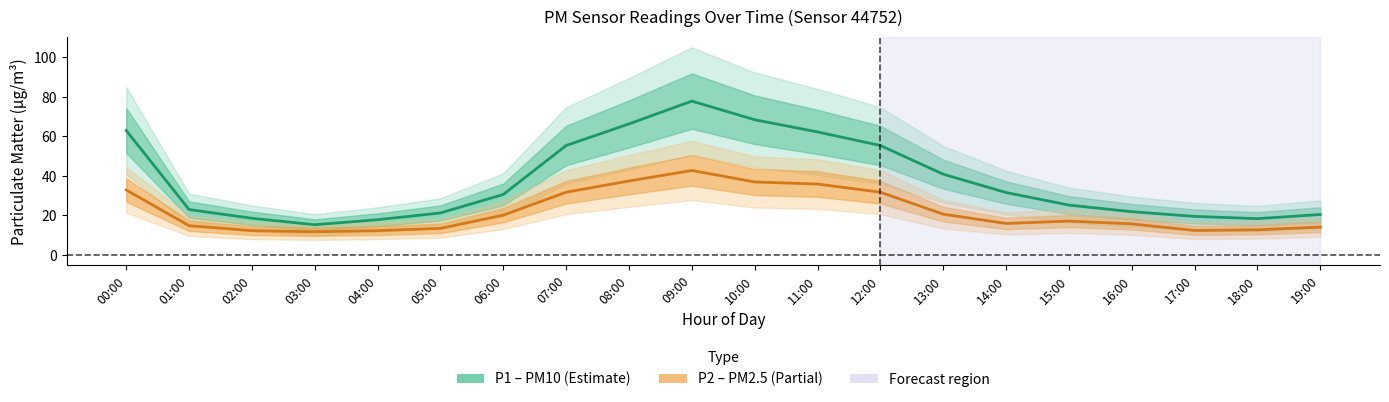

Reading left to right, extract all data points from this chart.

P1 (PM10): 00:00=63.0	01:00=23.0	02:00=18.6	03:00=15.3	04:00=17.9	05:00=21.3	06:00=30.6	07:00=55.4	08:00=66.3	09:00=77.9	10:00=68.5	11:00=62.3	12:00=55.4	13:00=40.9	14:00=31.6	15:00=25.2	16:00=21.9	17:00=19.5	18:00=18.4	19:00=20.5
P2 (PM2.5): 00:00=32.9	01:00=14.8	02:00=12.3	03:00=11.7	04:00=12.3	05:00=13.4	06:00=20.1	07:00=31.8	08:00=37.5	09:00=42.8	10:00=37.0	11:00=35.9	12:00=31.8	13:00=20.6	14:00=15.9	15:00=17.1	16:00=15.7	17:00=12.4	18:00=12.7	19:00=14.1